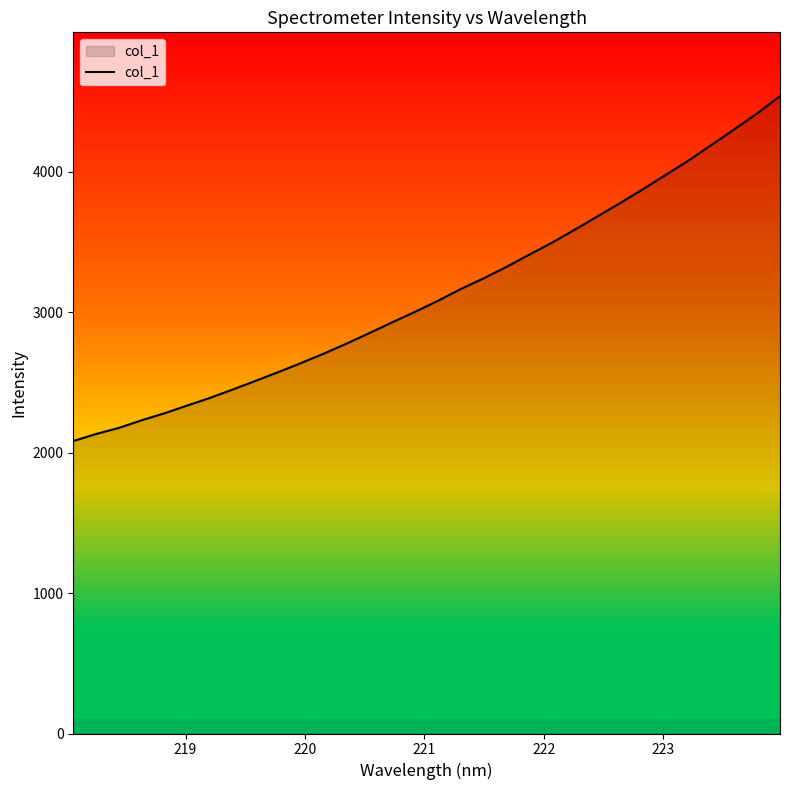

What is the maximum value shown in the chart?

4540.5